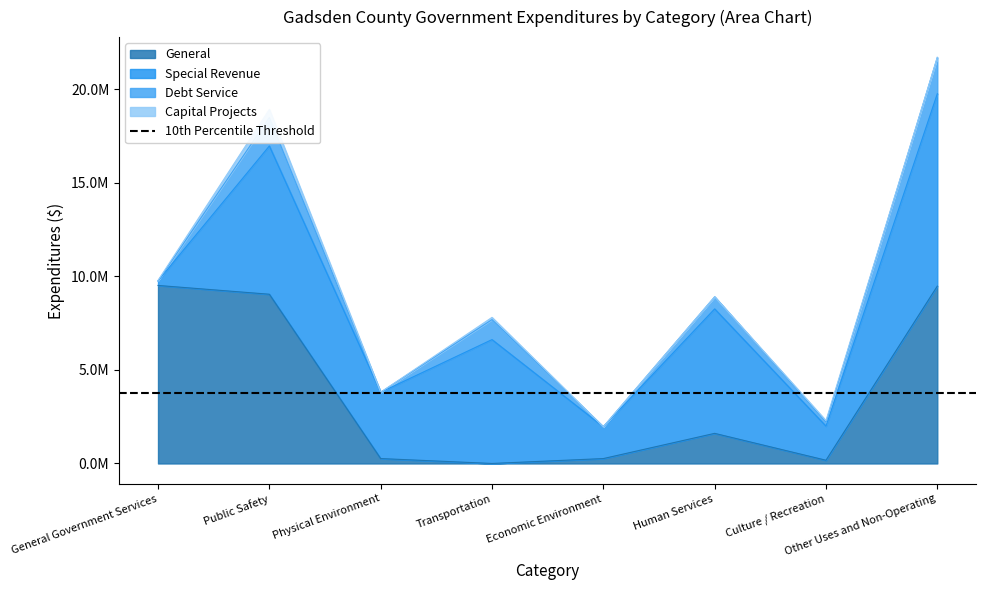

The General series shows 1608500 at Human Services. True or false?

True